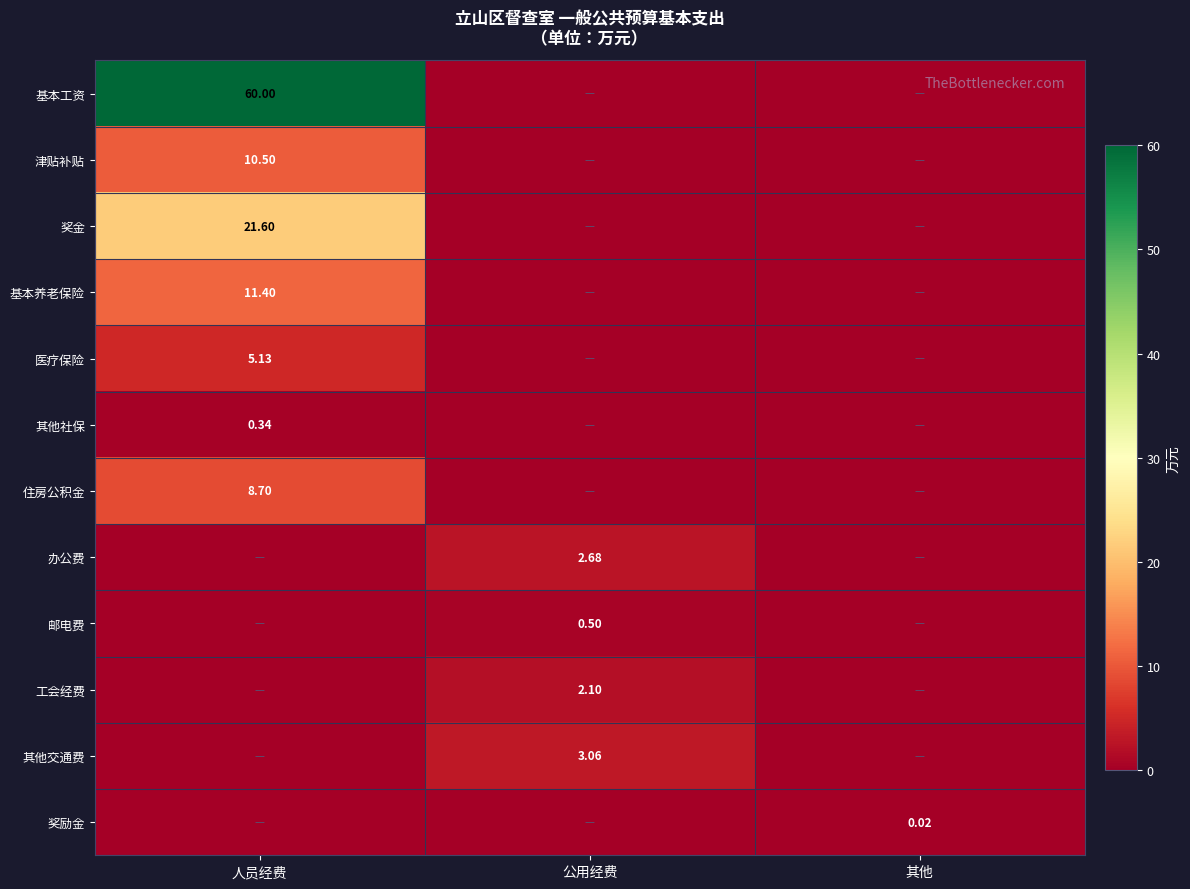

The 奖金 series shows -11.3 at 公用经费. True or false?

False